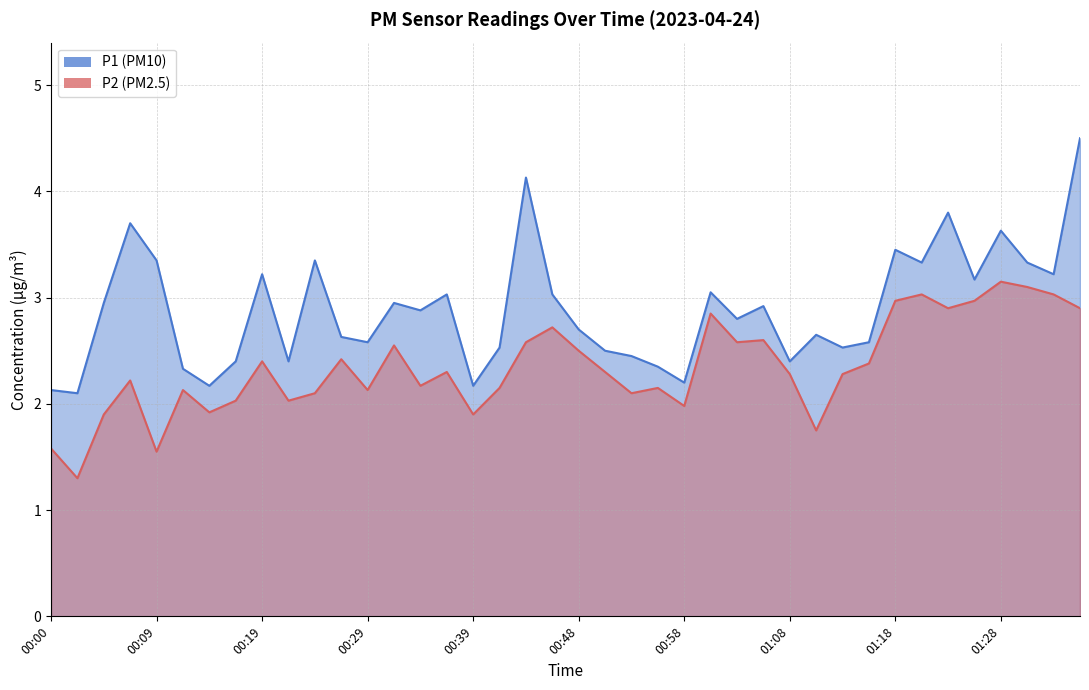

Reading left to right, what are all the values shown in this chart?

P1: 00:00=2.1	00:02=2.1	00:05=3.0	00:07=3.7	00:09=3.4	00:12=2.3	00:14=2.2	00:17=2.4	00:19=3.2	00:22=2.4	00:24=3.4	00:26=2.6	00:29=2.6	00:31=3.0	00:34=2.9	00:36=3.0	00:39=2.2	00:41=2.5	00:44=4.1	00:46=3.0	00:48=2.7	00:51=2.5	00:53=2.5	00:56=2.4	00:58=2.2	01:01=3.0	01:03=2.8	01:05=2.9	01:08=2.4	01:10=2.6	01:13=2.5	01:15=2.6	01:18=3.5	01:20=3.3	01:23=3.8	01:25=3.2	01:28=3.6	01:30=3.3	01:32=3.2	01:35=4.5
P2: 00:00=1.6	00:02=1.3	00:05=1.9	00:07=2.2	00:09=1.6	00:12=2.1	00:14=1.9	00:17=2.0	00:19=2.4	00:22=2.0	00:24=2.1	00:26=2.4	00:29=2.1	00:31=2.5	00:34=2.2	00:36=2.3	00:39=1.9	00:41=2.1	00:44=2.6	00:46=2.7	00:48=2.5	00:51=2.3	00:53=2.1	00:56=2.1	00:58=2.0	01:01=2.9	01:03=2.6	01:05=2.6	01:08=2.3	01:10=1.8	01:13=2.3	01:15=2.4	01:18=3.0	01:20=3.0	01:23=2.9	01:25=3.0	01:28=3.1	01:30=3.1	01:32=3.0	01:35=2.9